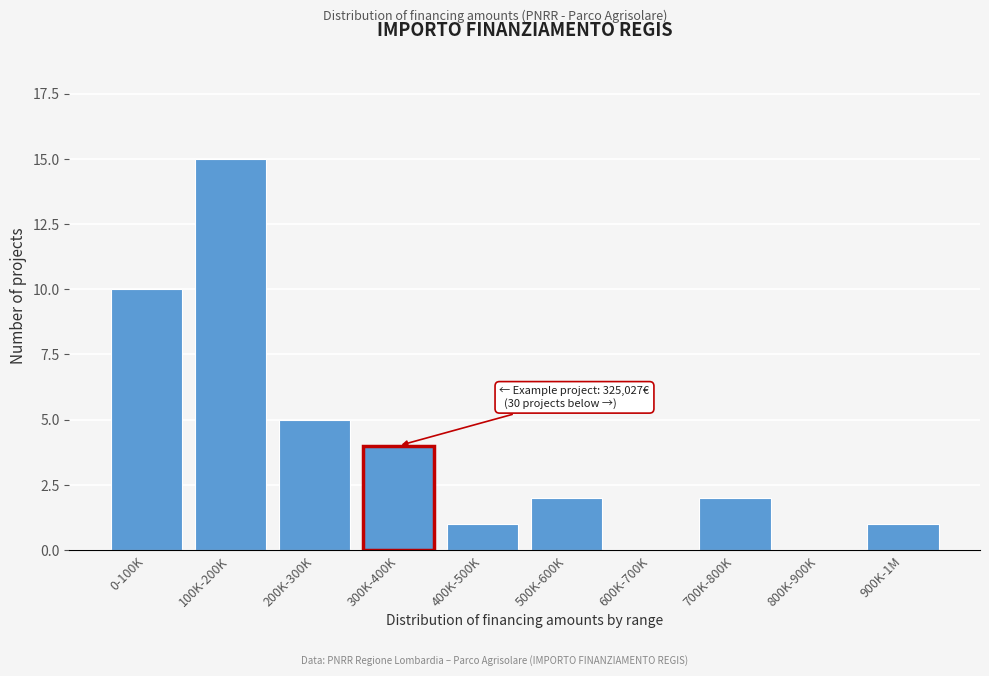

Reading left to right, extract all data points from this chart.

0-100K=10	100K-200K=15	200K-300K=5	300K-400K=4	400K-500K=1	500K-600K=2	600K-700K=0	700K-800K=2	800K-900K=0	900K-1M=1